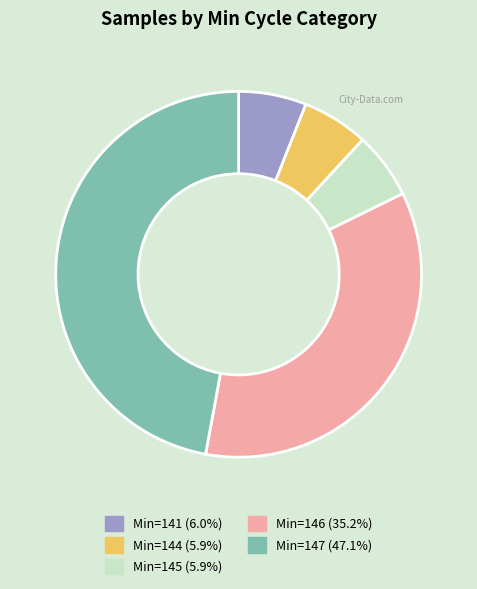

What is the ratio of the value at Min=141 (6.0%) to the value at Min=144 (5.9%)?

1.0